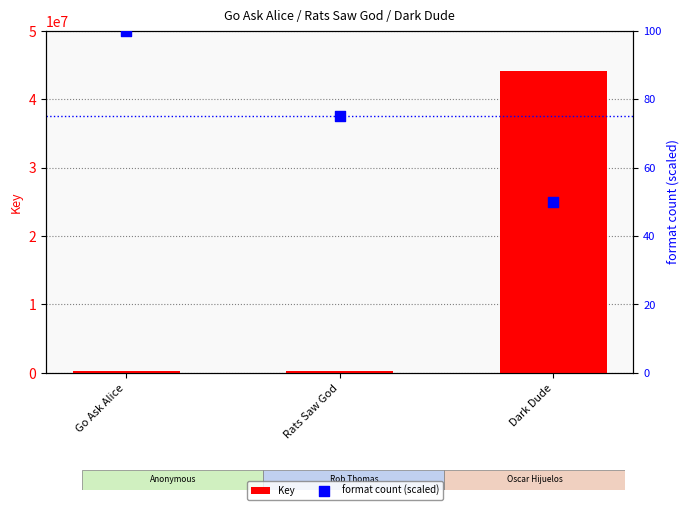

Which series has the largest total across all categories?

Key